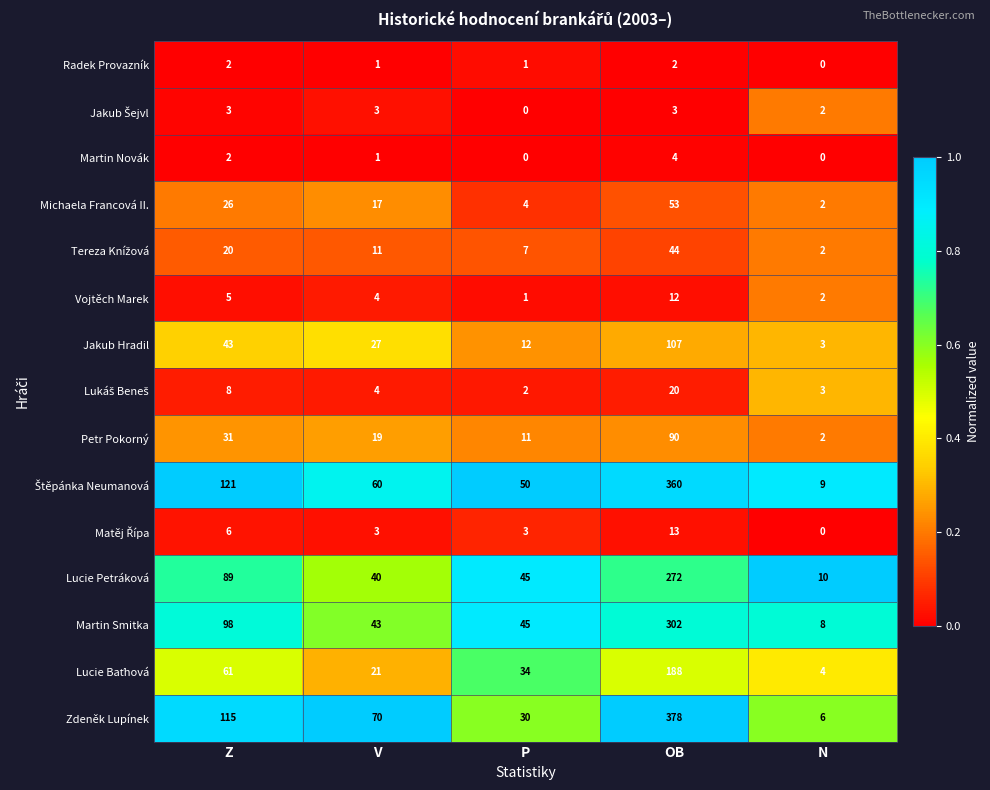

What is the total value across all series at P?

245